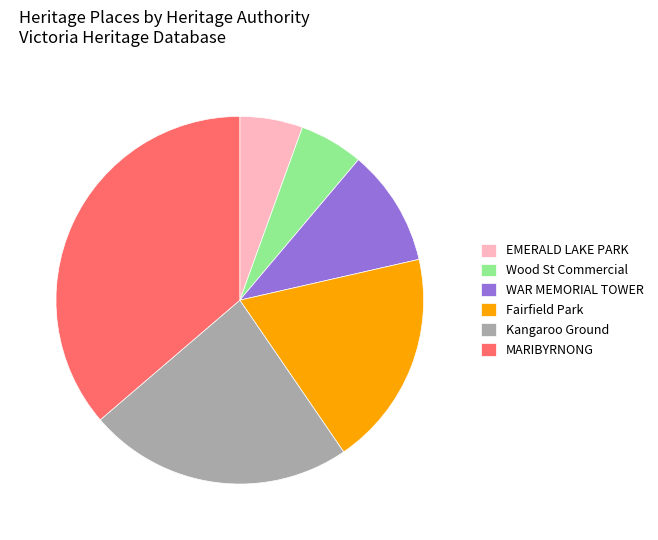

True or false: Kangaroo Ground accounts for 23% of the total.

True